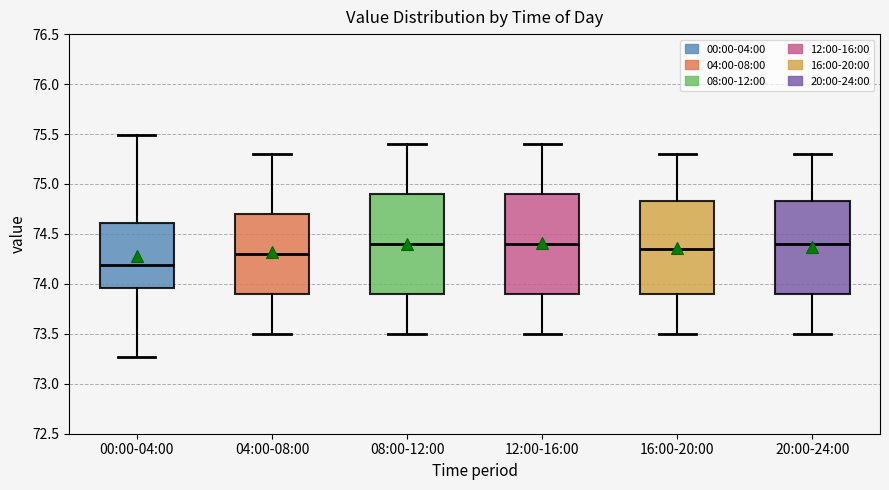

Which box has the lowest median line?

00:00-04:00